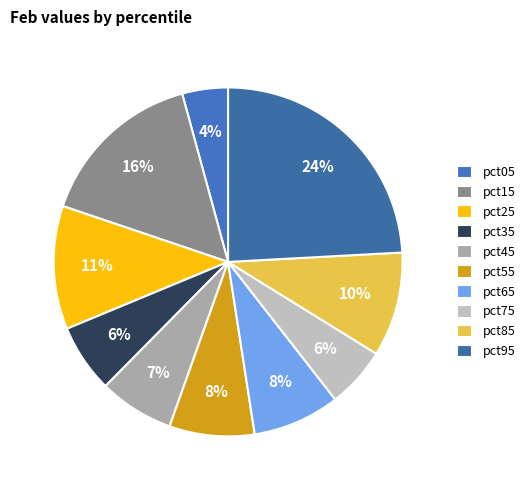

Count the number of slices in the pie.

10